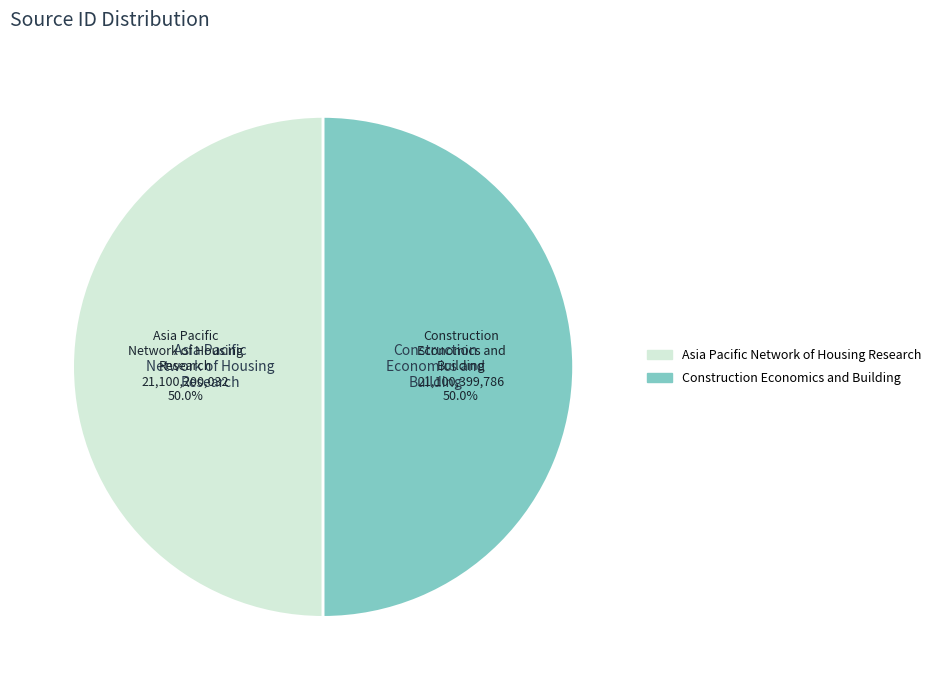

What percentage is the Construction Economics and Building slice, to the nearest percent?

50%